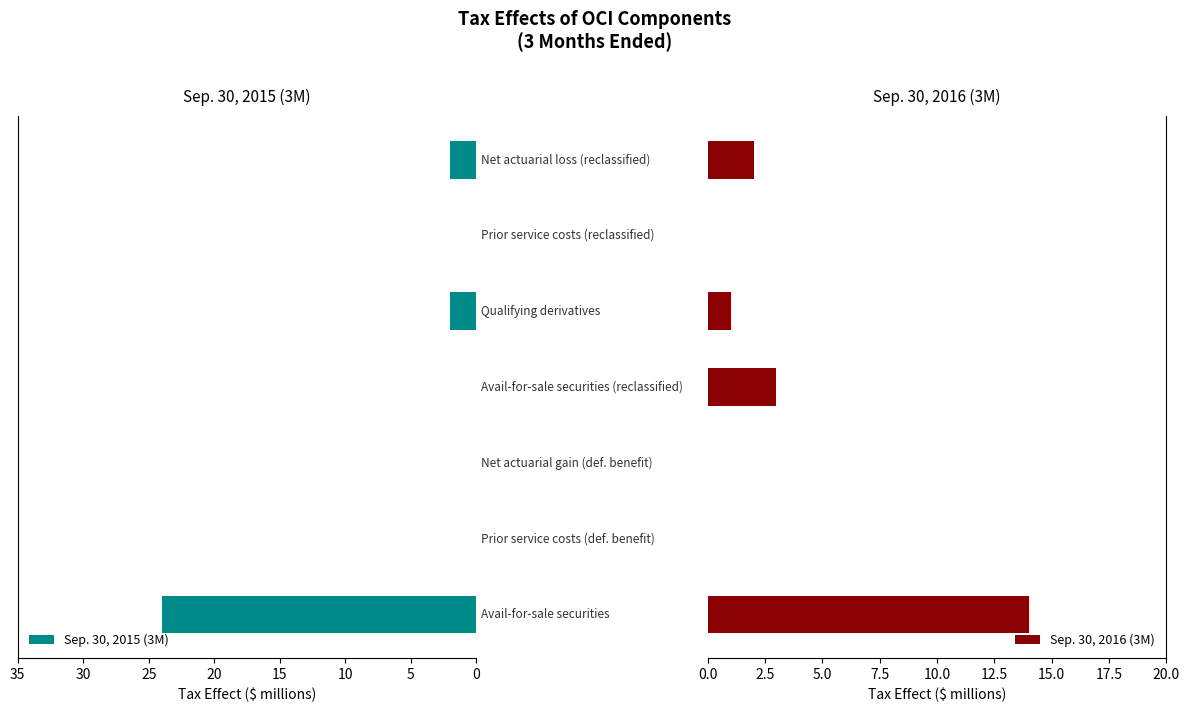

What is the sum of all Sep. 30, 2015 (3M) values?

28